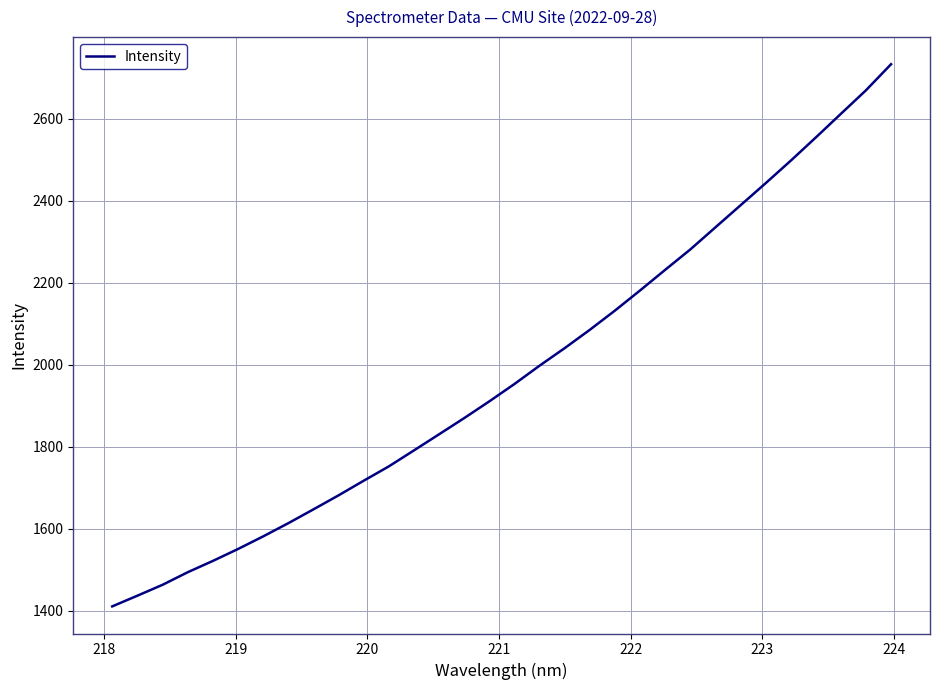

Does the chart display data point markers on the line(s)?

No